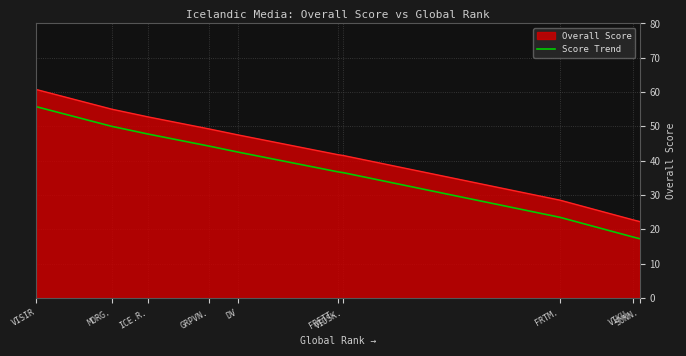

What is the difference between the maximum and minimum values in the Score Trend series?

38.5